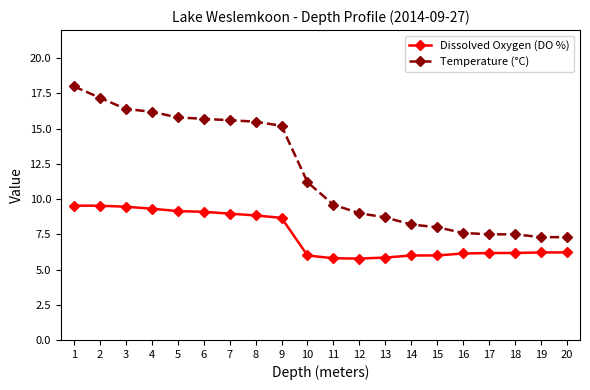

What is the value of the Temperature (°C) point at the 12th from the left?

9.0